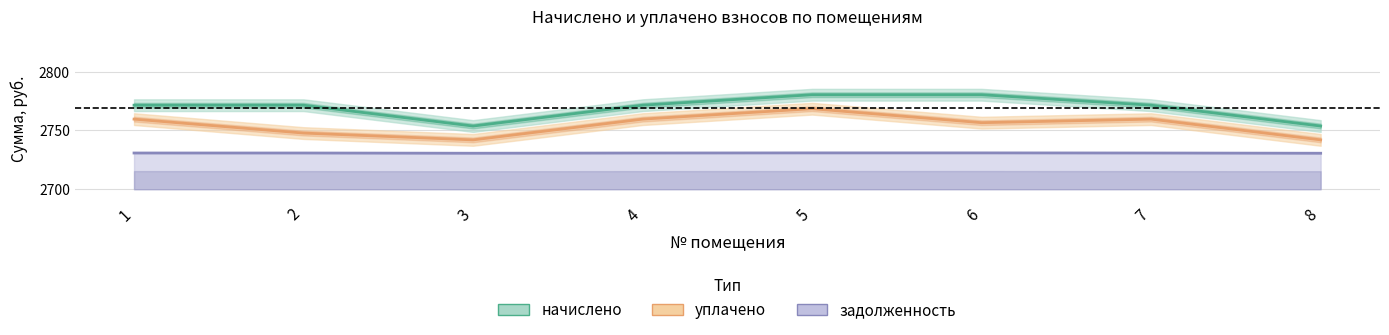

What is the value of the уплачено point at the 5th from the left?

2768.5